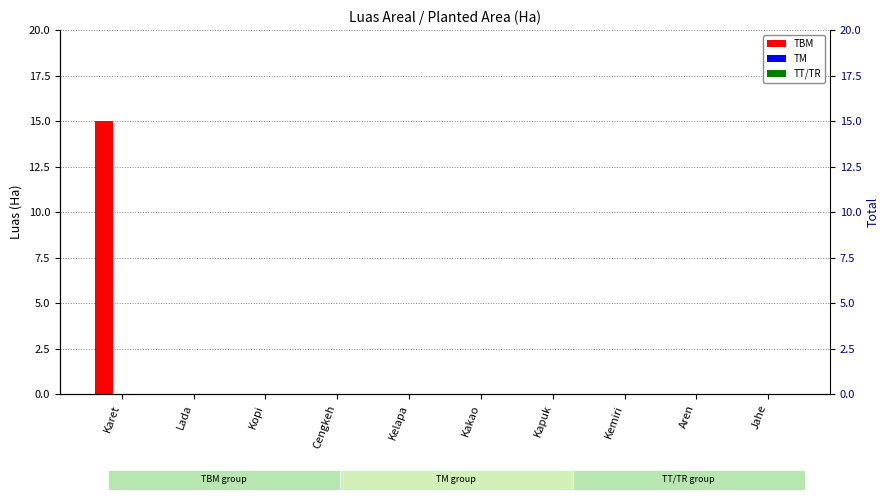

Reading right to left, extract all data points from this chart.

TBM: Jahe=0	Aren=0	Kemiri=0	Kapuk=0	Kakao=0	Kelapa=0	Cengkeh=0	Kopi=0	Lada=0	Karet=15
TM: Jahe=0	Aren=0	Kemiri=0	Kapuk=0	Kakao=0	Kelapa=0	Cengkeh=0	Kopi=0	Lada=0	Karet=0
TT/TR: Jahe=0	Aren=0	Kemiri=0	Kapuk=0	Kakao=0	Kelapa=0	Cengkeh=0	Kopi=0	Lada=0	Karet=0